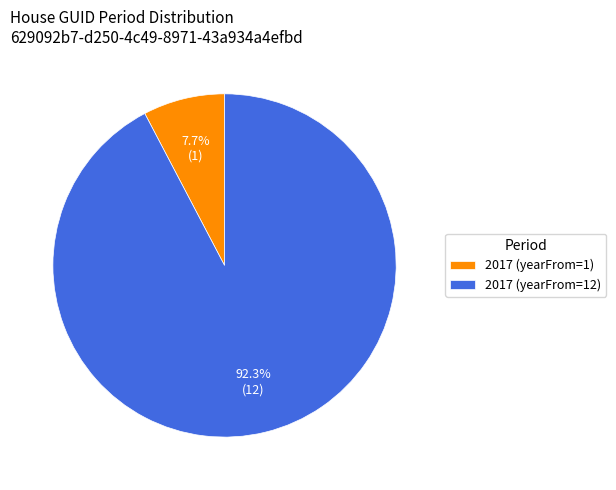

How many segments does this pie chart have?

2